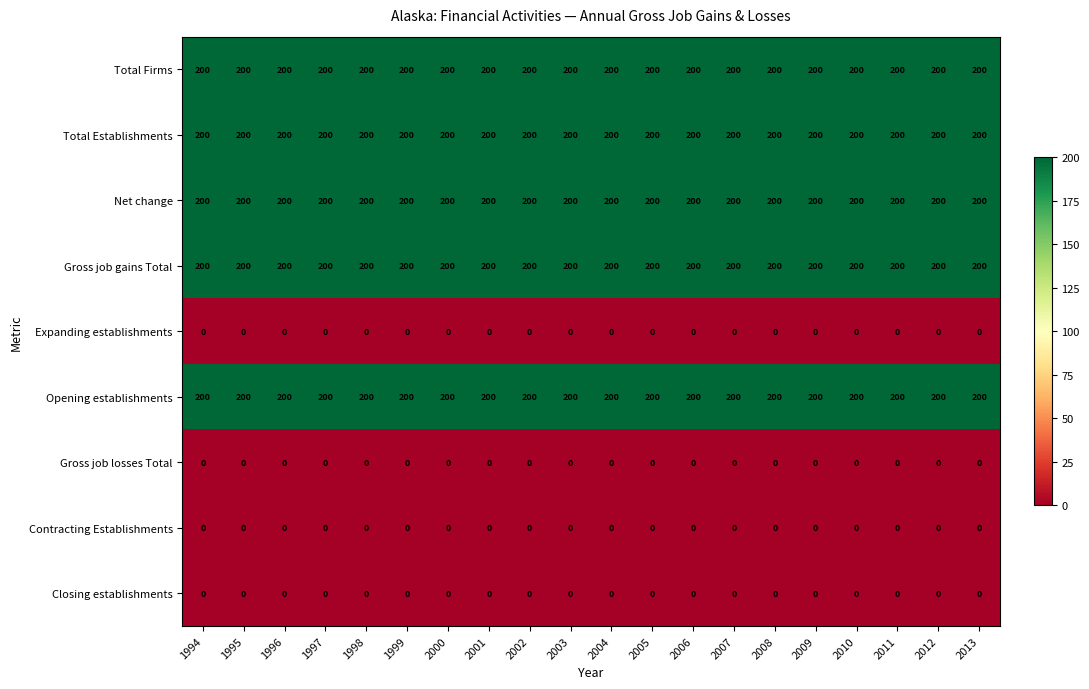

What is the total value across all series at 2001?

1000